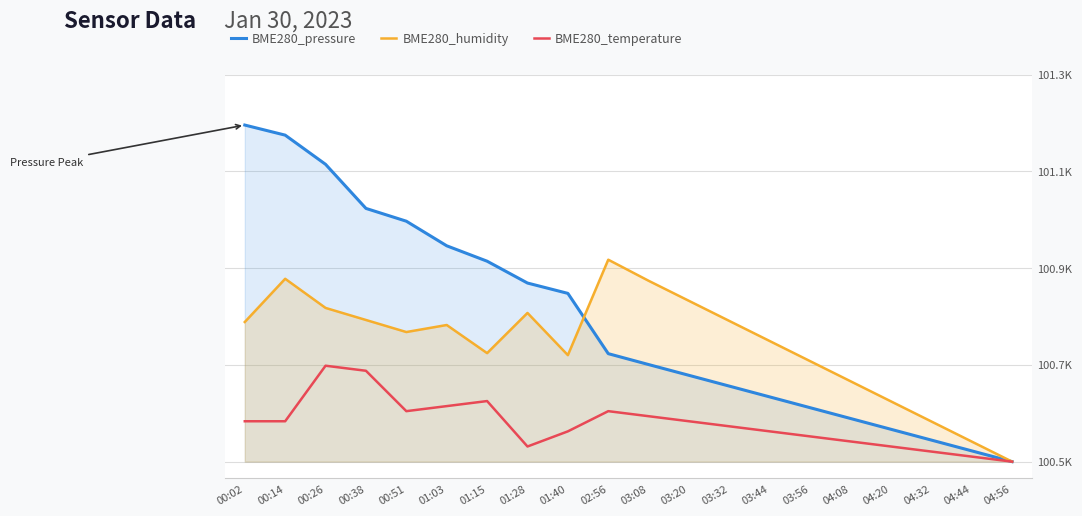

Rank the series by their maximum value, from highest to lowest.

BME280_pressure, BME280_humidity, BME280_temperature